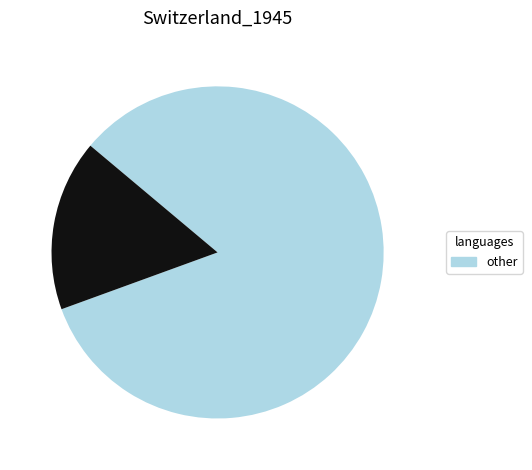

Does any single category account for the majority?

Yes